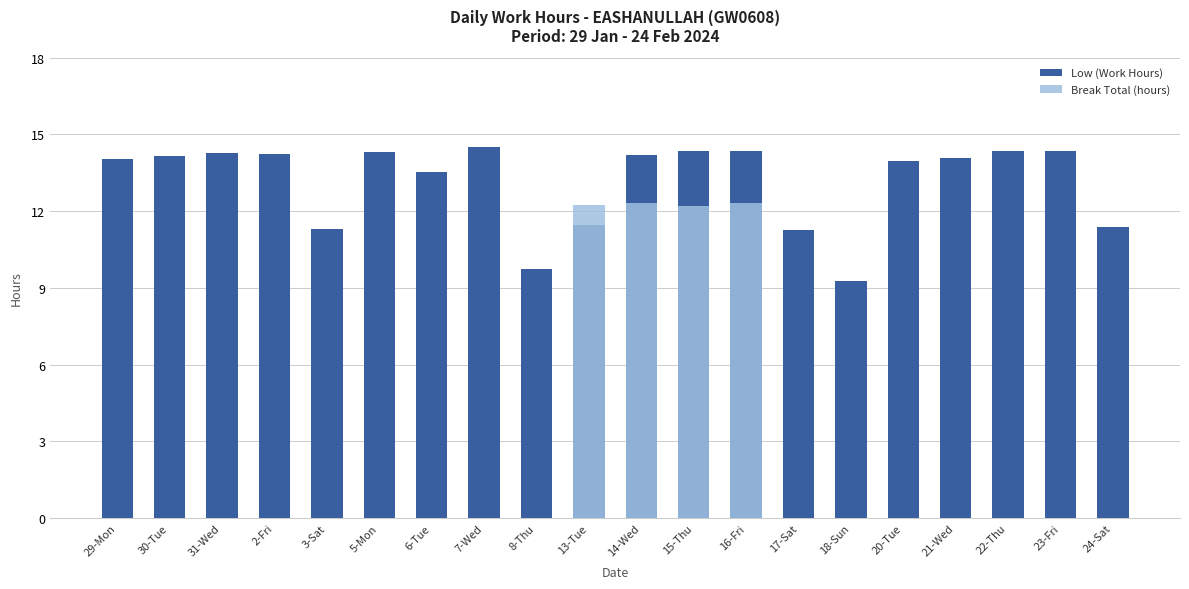

At which category is the sum across all series the highest?

16-Fri